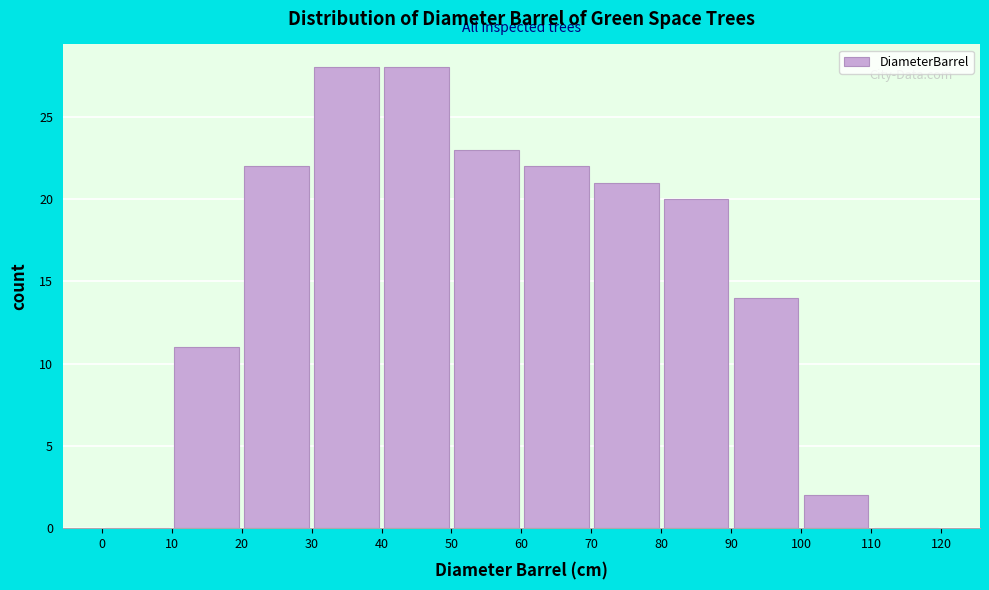

How tall is the bar that spans 50 to 60 on the x-axis? The values are not printed on the chart, so give them approximately, as read against the axis.

23